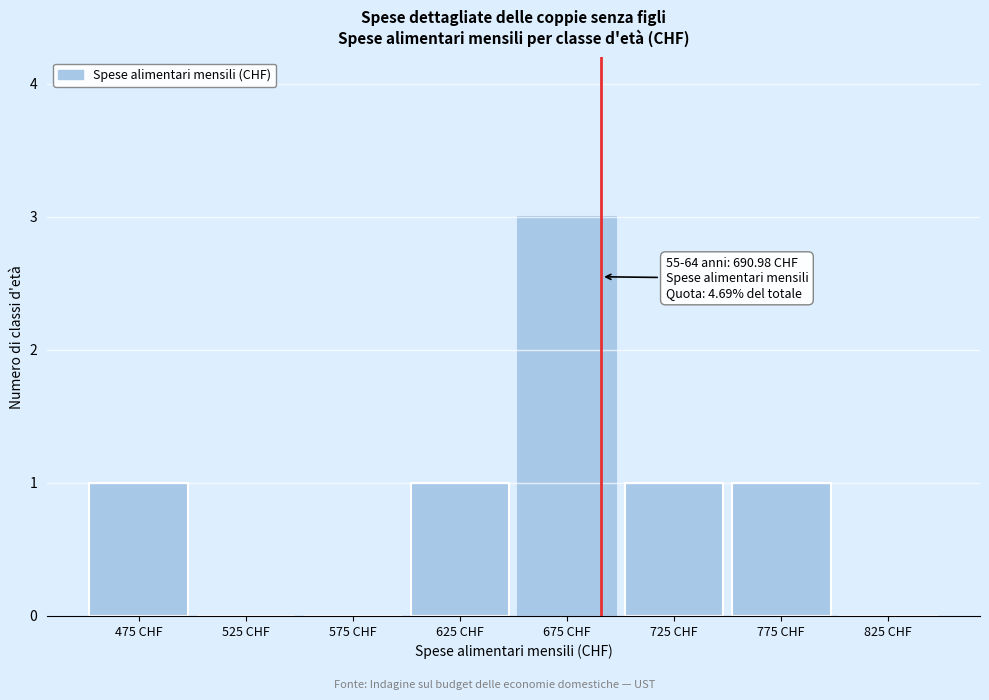

Over which range of the x-axis is the bar tallest?

650 to 700